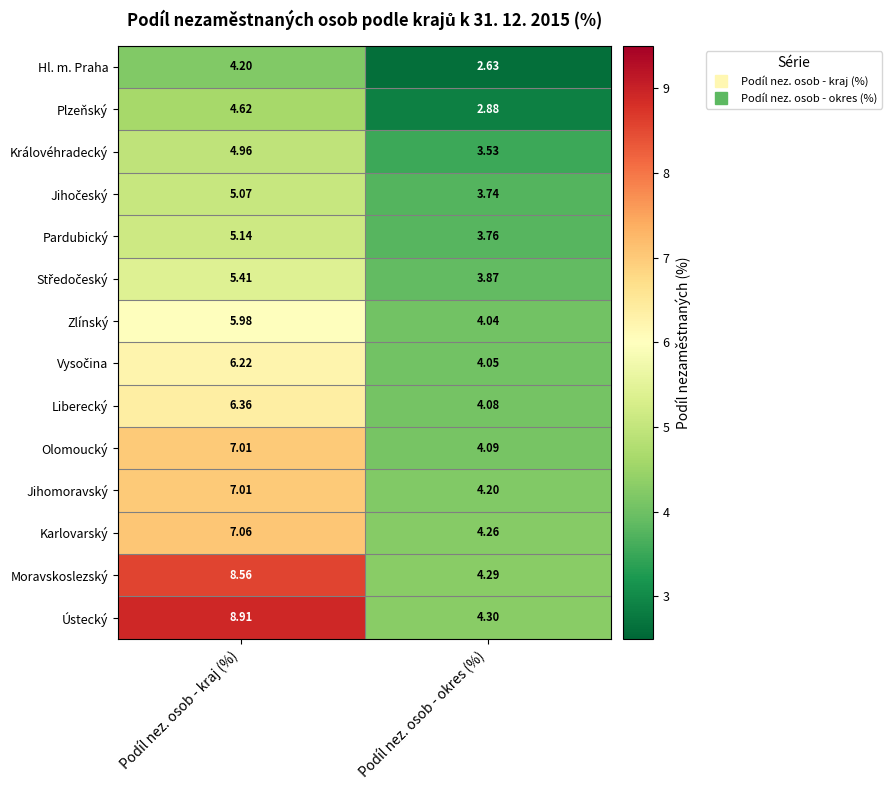

Where is Karlovarský nearest to the value 5?

Podíl nez. osob - okres (%)